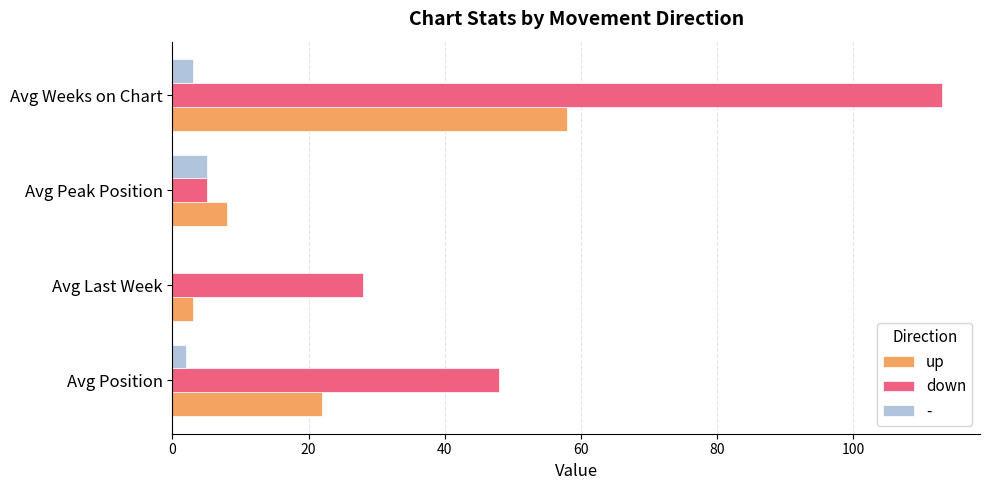

What is the highest value of the - series?

5